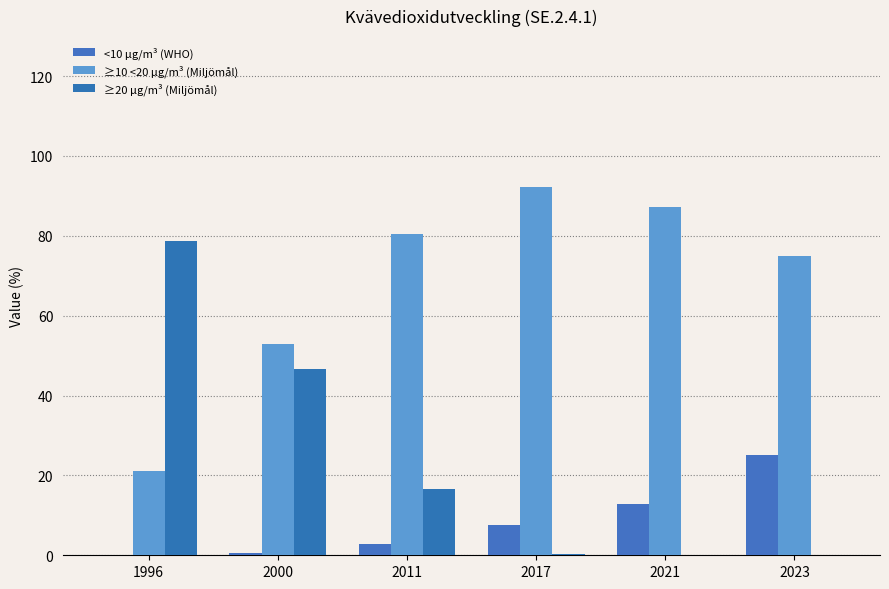

How many values in the <10 µg/m³ (WHO) series exceed 7?

3